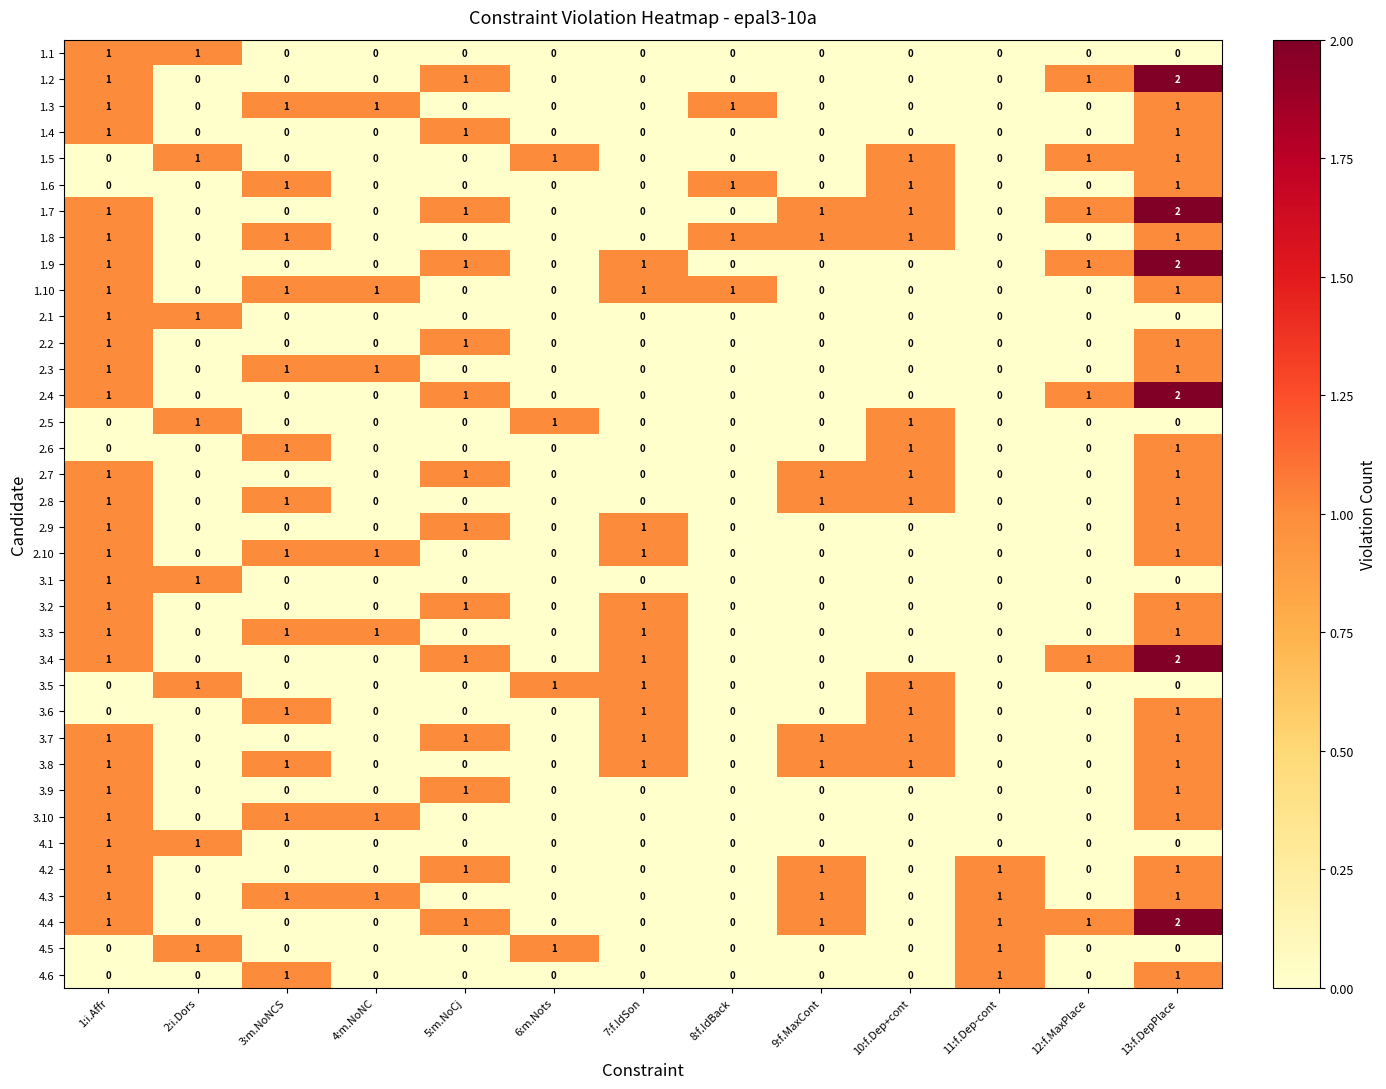

How many data points does each series have?

13